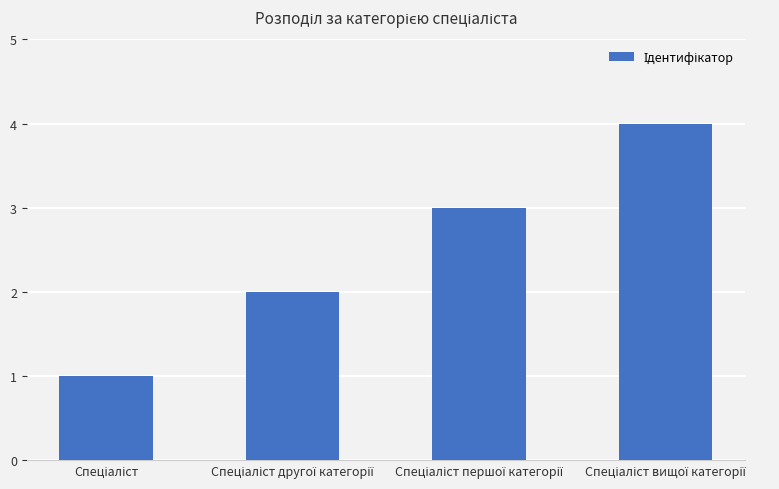

What is the difference between the maximum and minimum values?

3